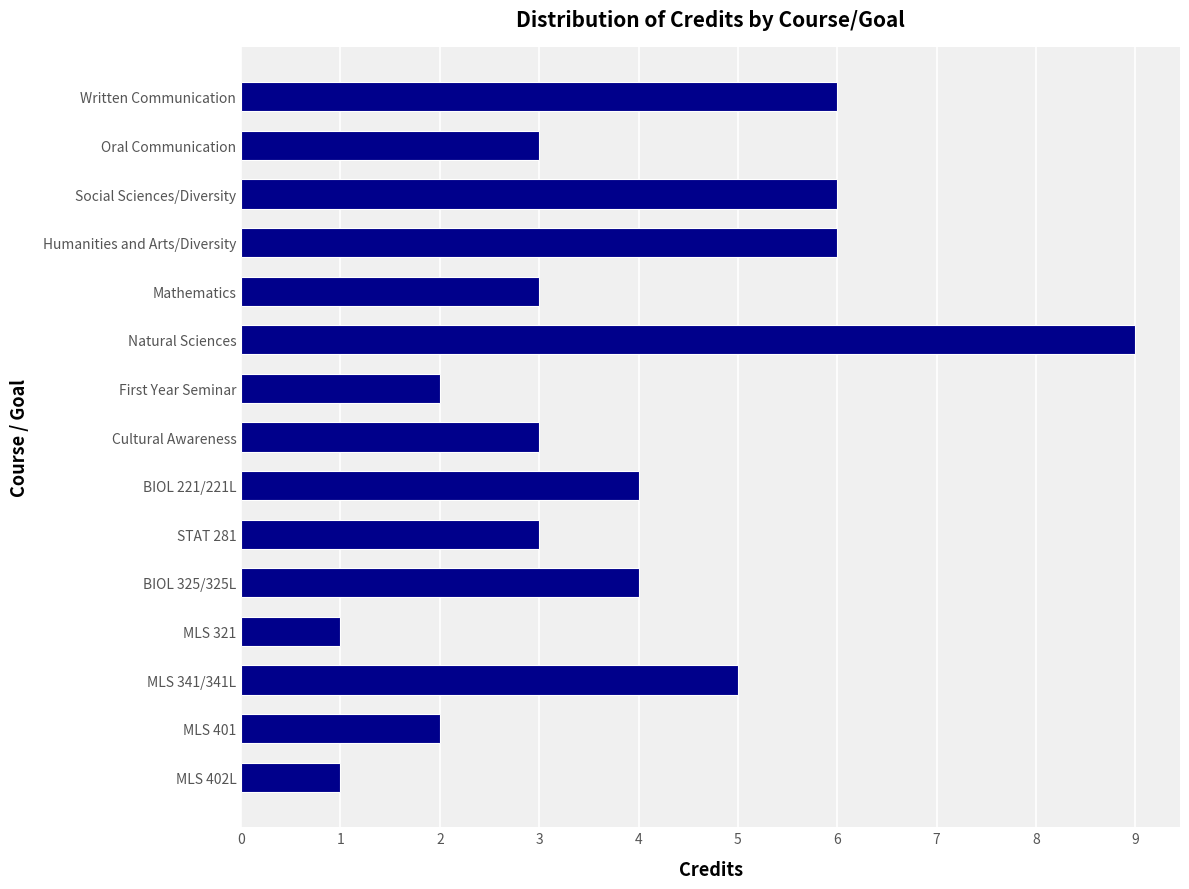

What is the change in value from Mathematics to BIOL 325/325L?

+1